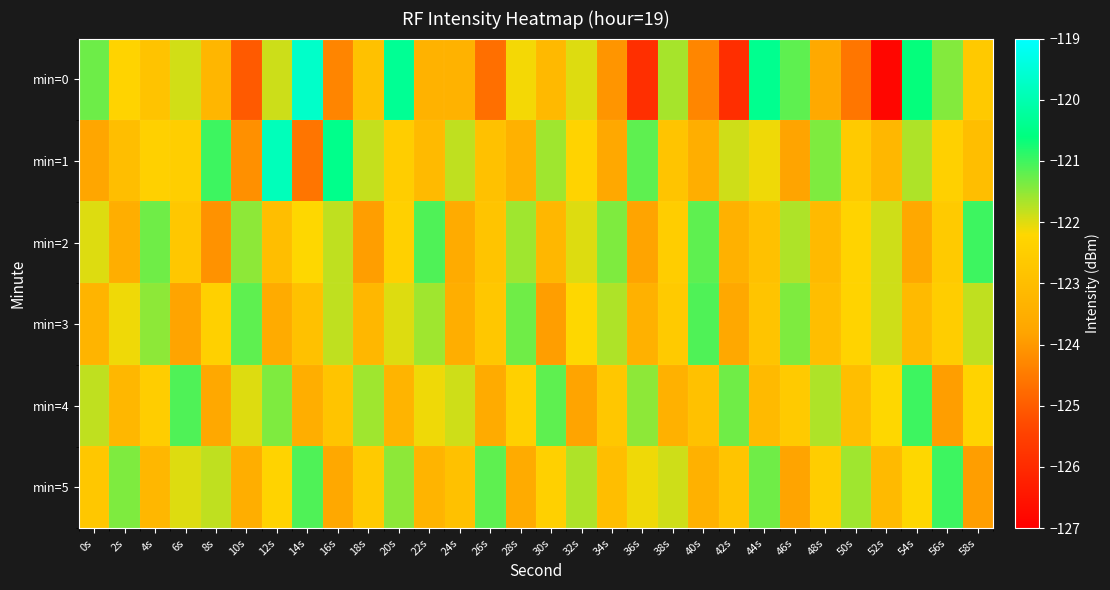

Which category has the highest value across all series?

14s